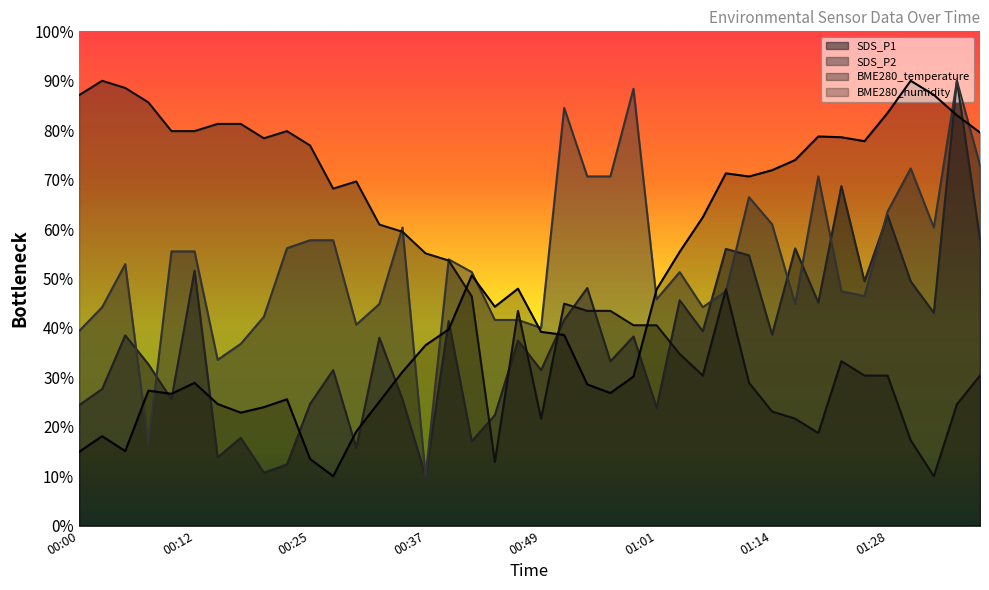

Is it true that BME280_humidity equals 137.7 at 01:19?

False